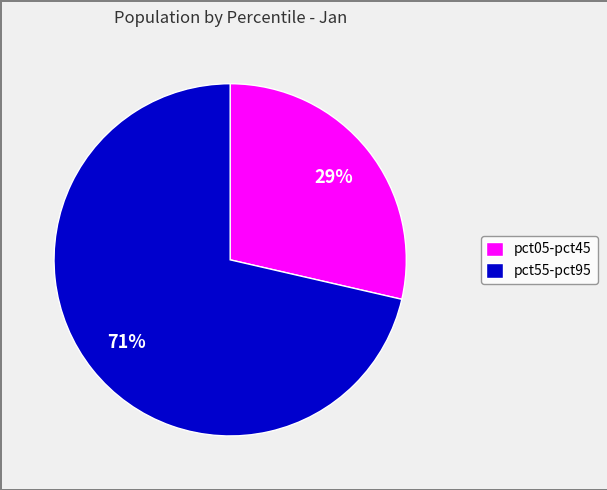

How many slices are in this pie chart?

2